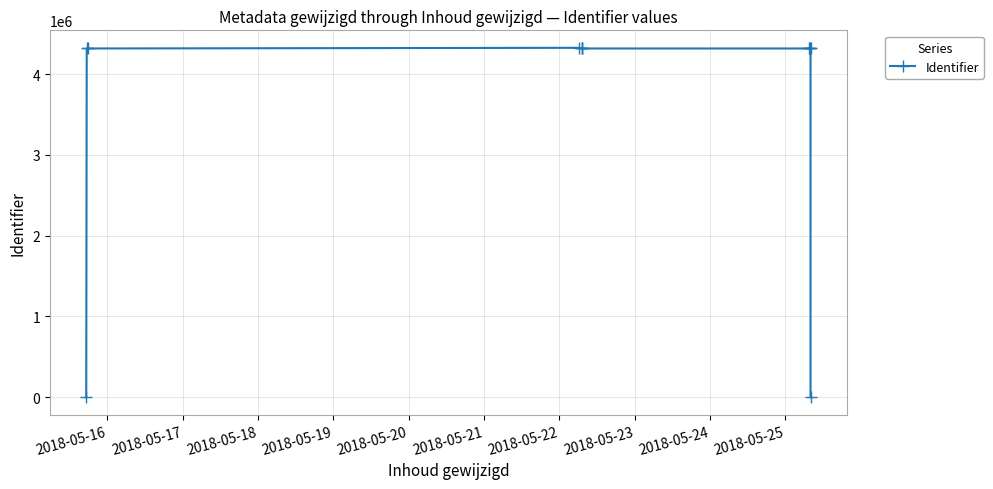

What is the maximum value shown in the chart?

4326224